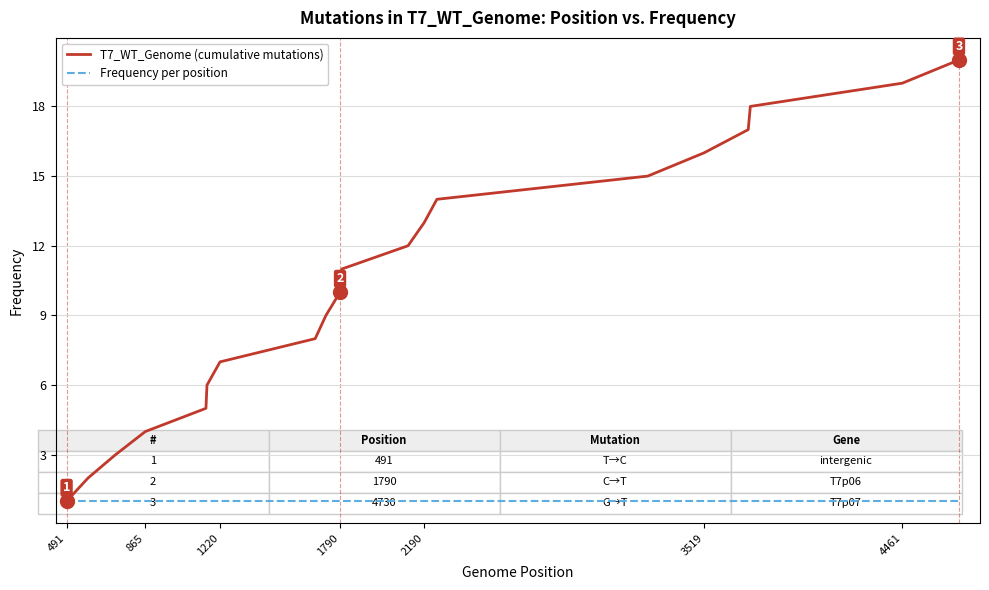

What is the greatest value displayed?

20